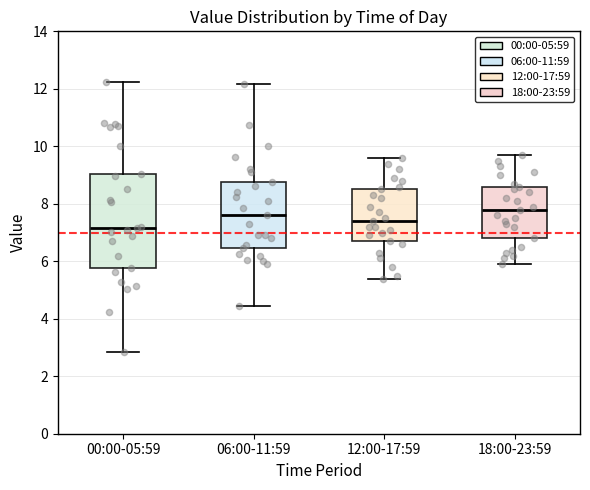

Reading left to right, read every box against the y-axis: the position of its median line, the range the box covers, and the ends of its whiskers. The values are not printed on the chart, so give them approximately, as read against the axis.

00:00-05:59: median 7.2, box 5.8 to 9.0, whiskers 2.8 to 12.2
06:00-11:59: median 7.6, box 6.4 to 8.8, whiskers 4.4 to 12.2
12:00-17:59: median 7.4, box 6.8 to 8.6, whiskers 5.4 to 9.6
18:00-23:59: median 7.8, box 6.8 to 8.6, whiskers 6.0 to 9.8